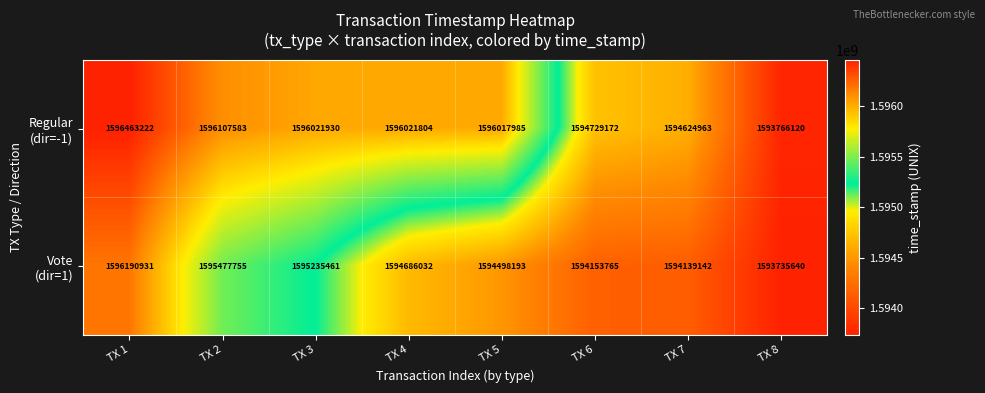

What is the smallest value displayed?

1593735640